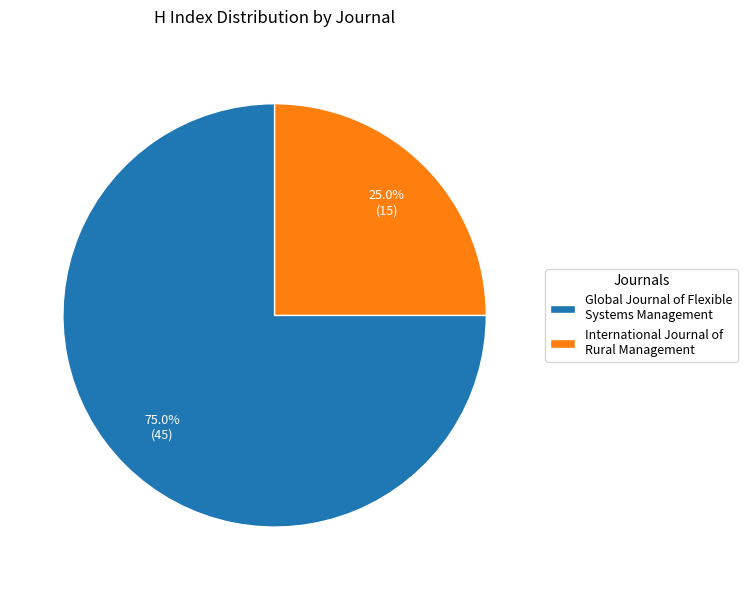

What percentage is NOT represented by Global Journal of Flexible Systems Management?

25.0%